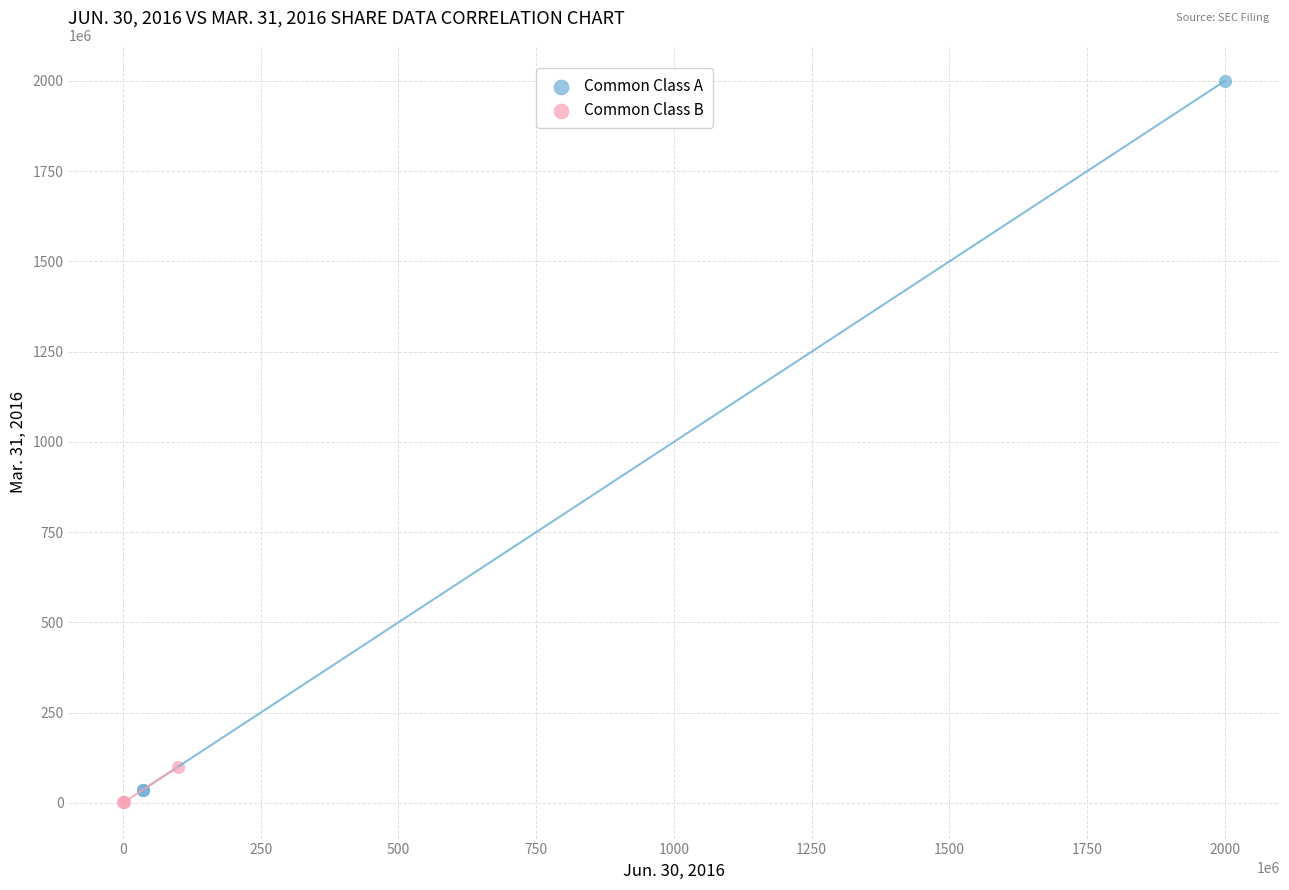

What are all the series names shown in the legend?

Common Class A, Common Class B